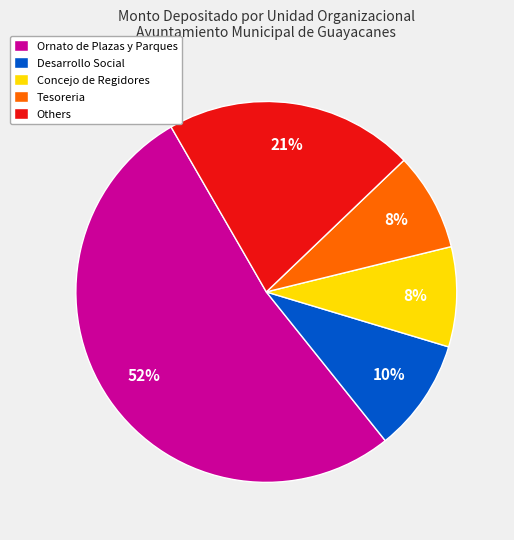

To the nearest percent, what is the average slice percentage?

20%